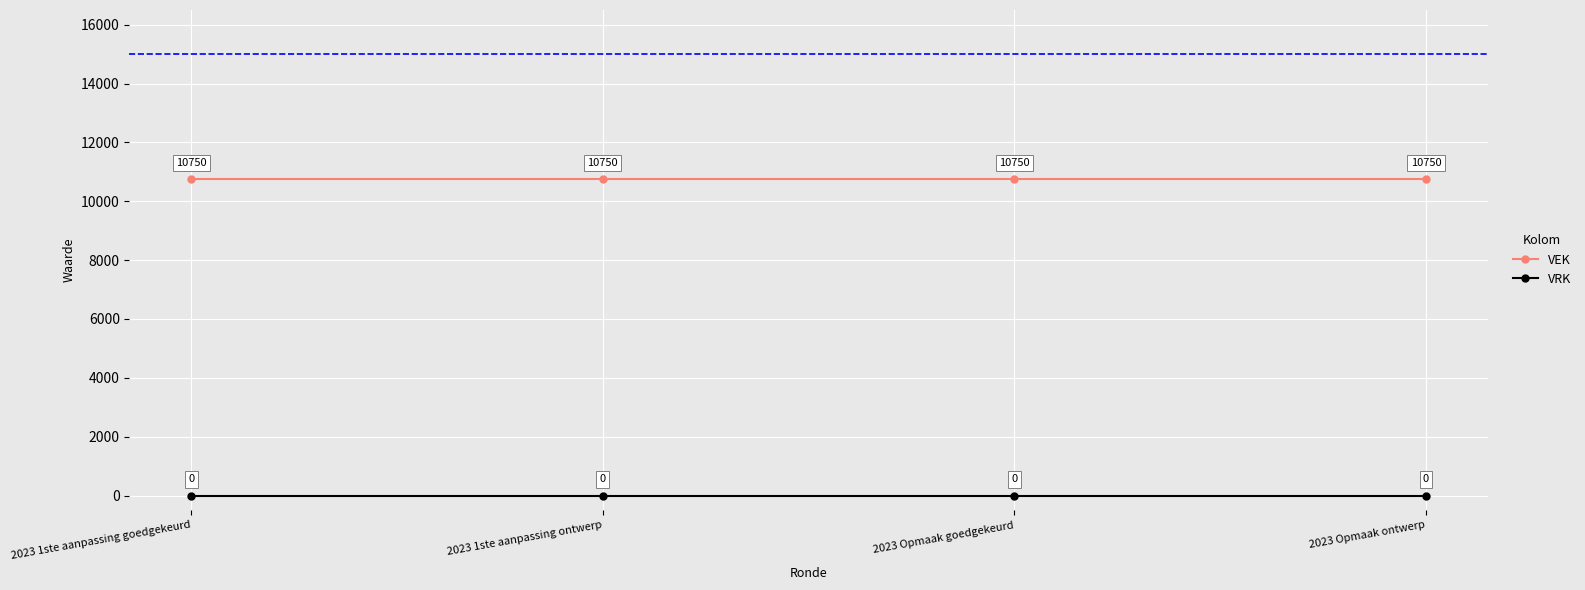

What is the maximum value for VEK?

10750